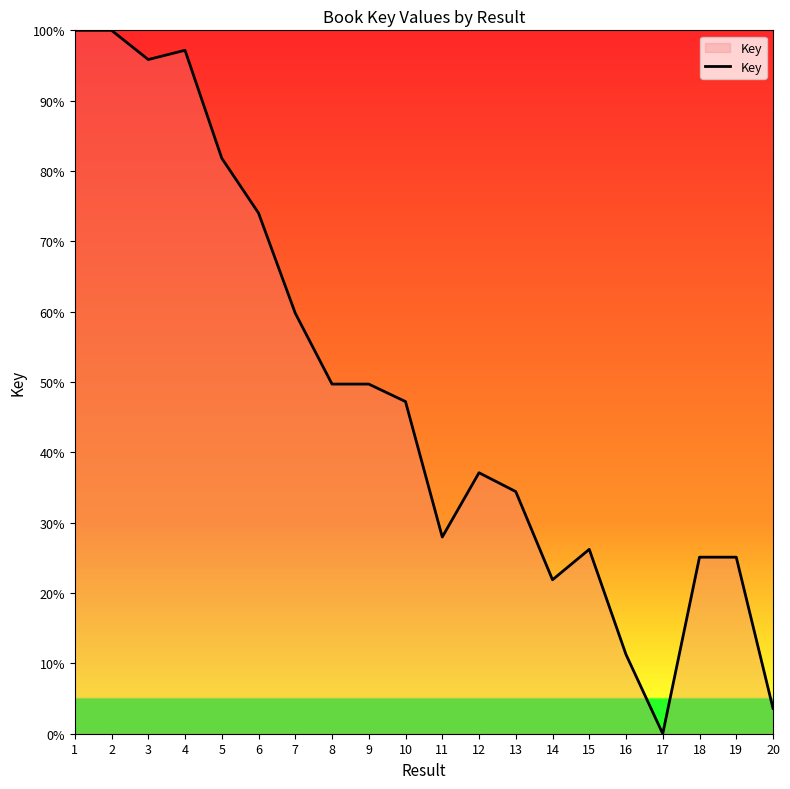

Which category has the lowest value across all series?

17